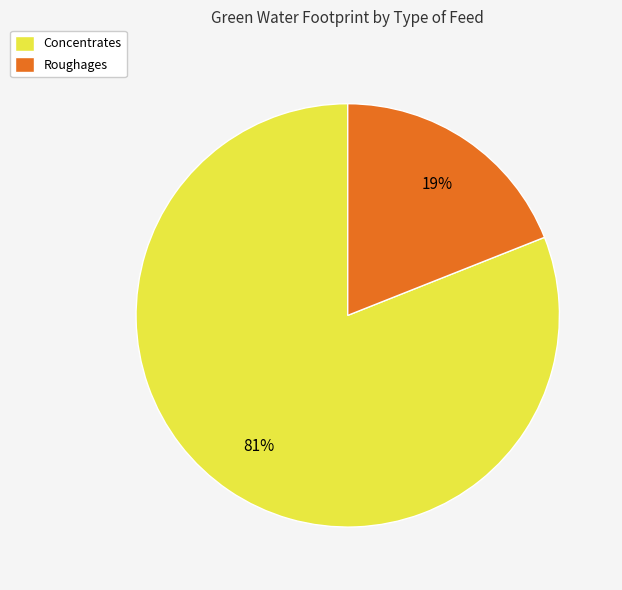

Count the number of slices in the pie.

2